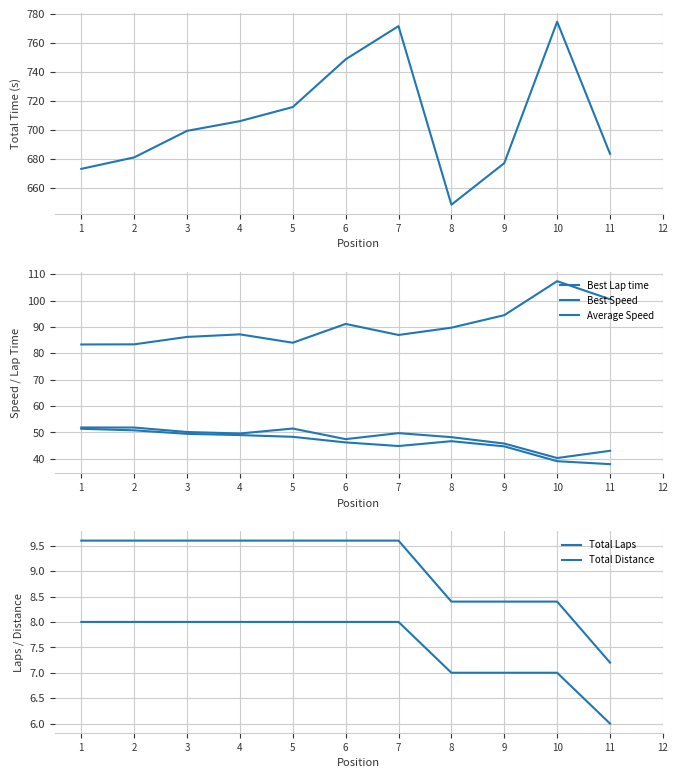

True or false: Best Lap time and Best Speed intersect in this chart.

False